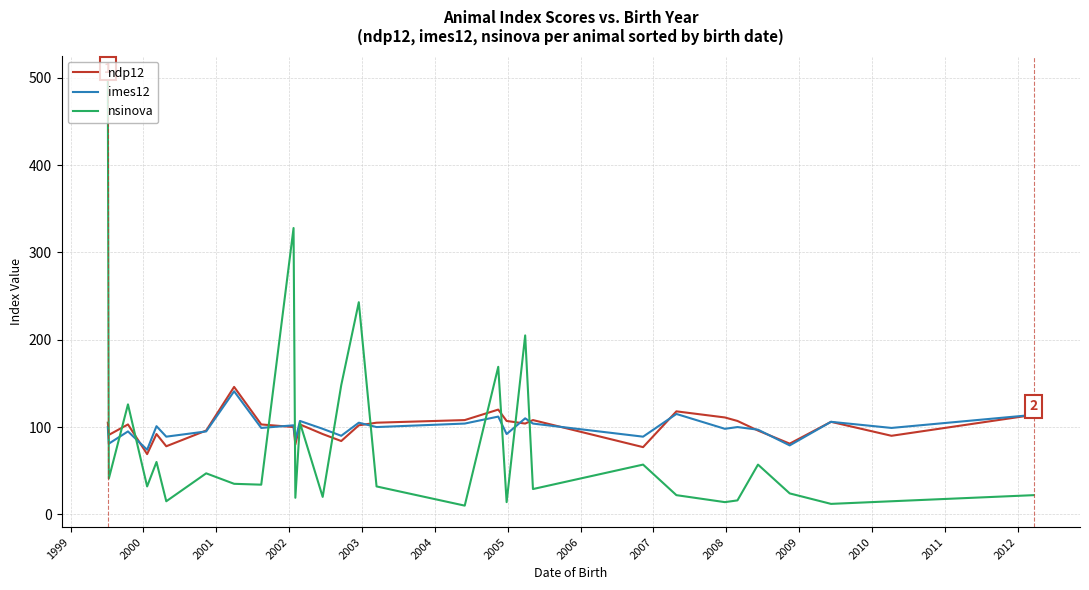

Which series has the widest spread of values?

nsinova